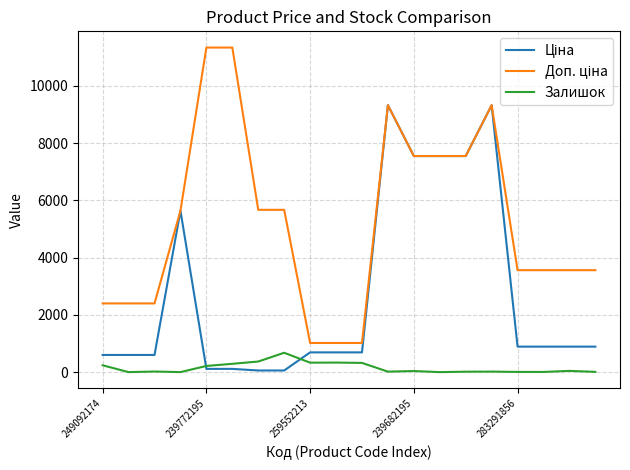

What is the maximum value shown in the chart?

11334.0